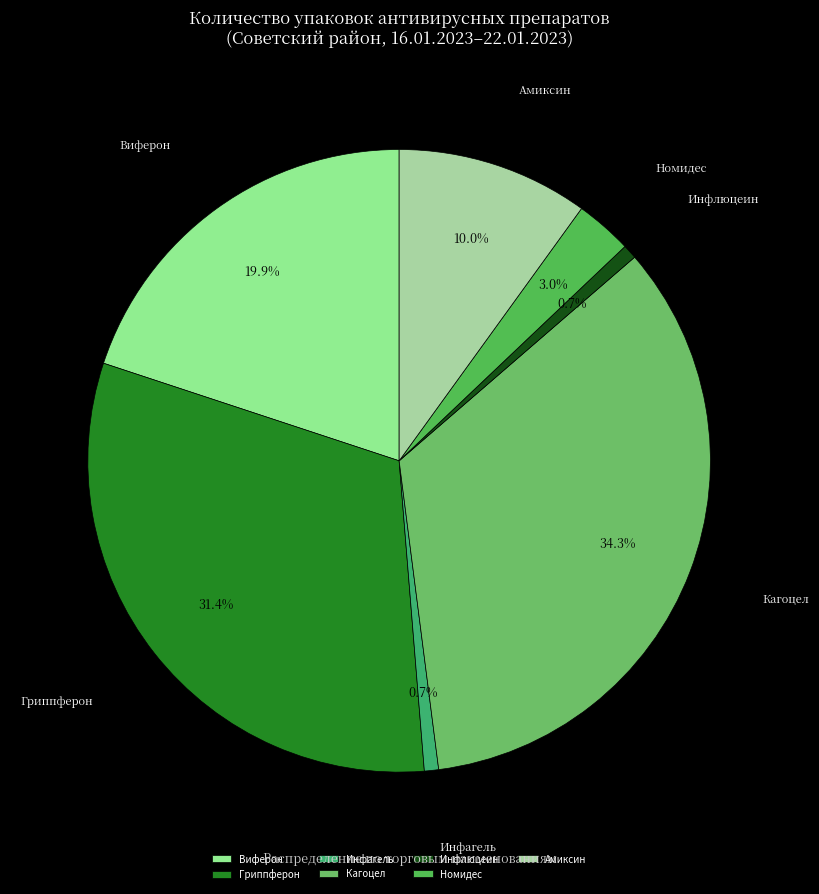

What is the total percentage of Номидес and Инфлюцеин?

3.7%